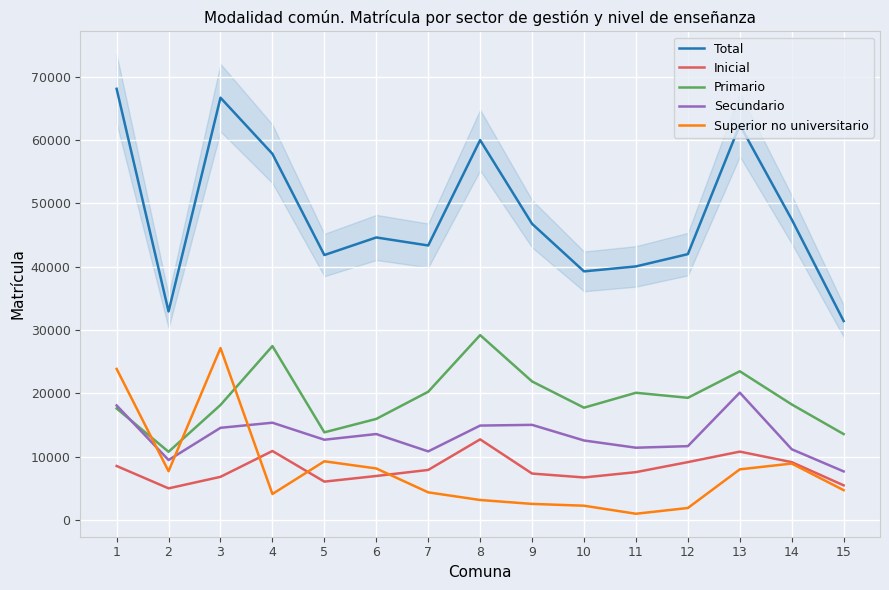

At how many categories does at least one series exceed 21028?

15